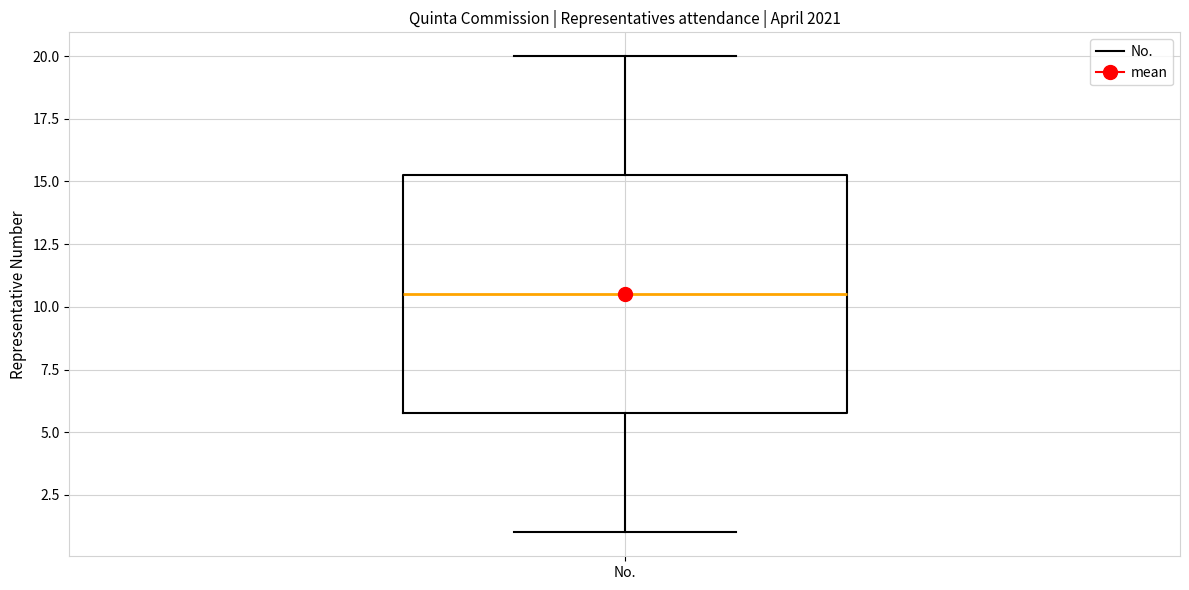

Where does the lower whisker of the box for No. end on the y-axis? The values are not printed on the chart, so give them approximately, as read against the axis.

1.0